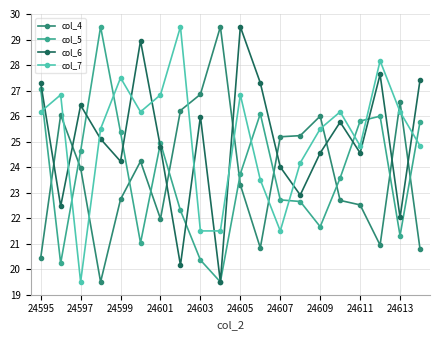

How many lines are shown in the chart?

4